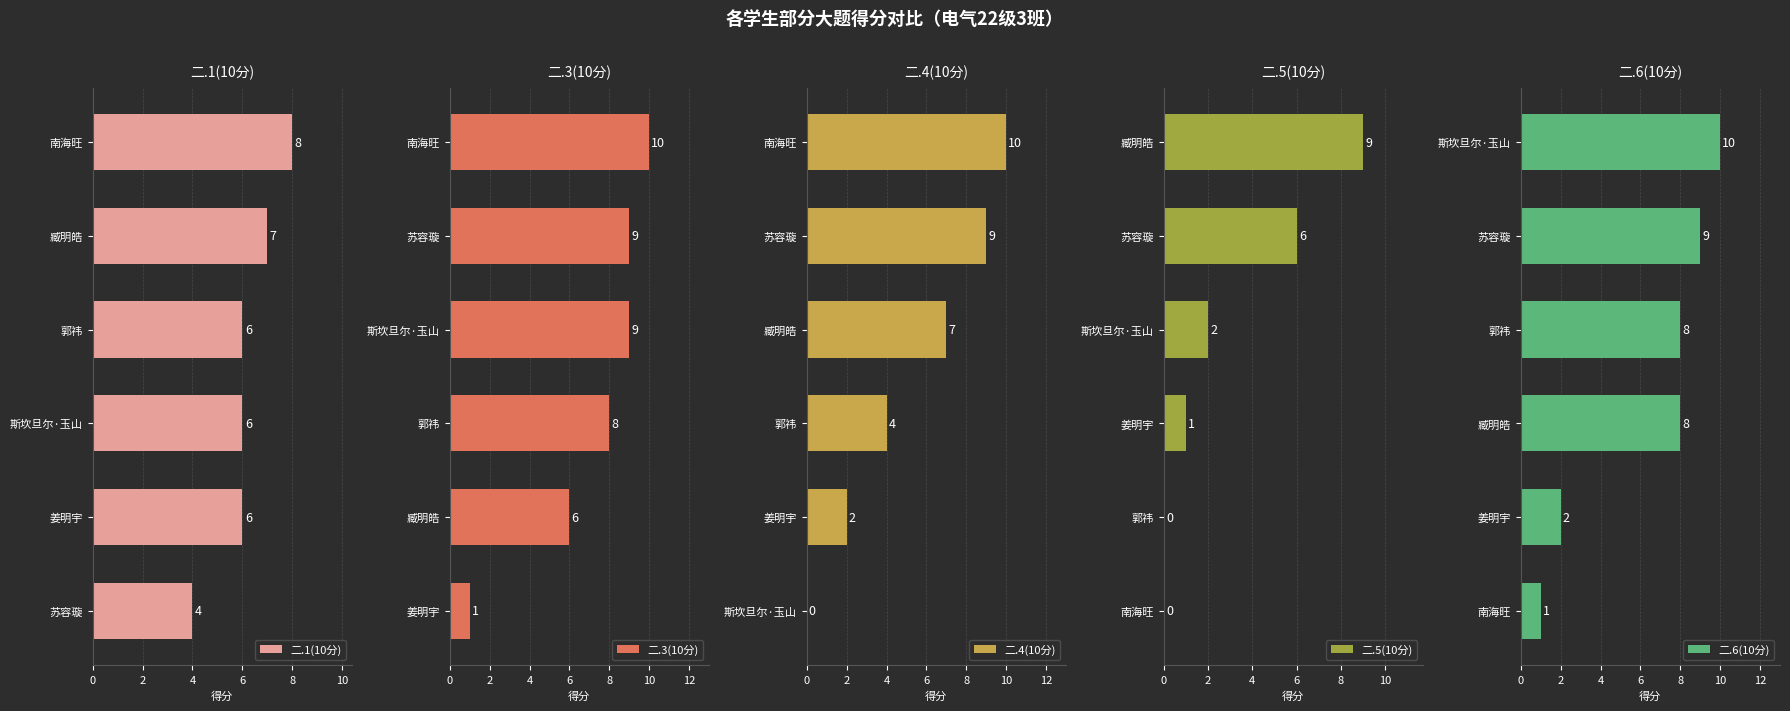

What is the approximate value of 二.3(10分) at 臧明皓?

6